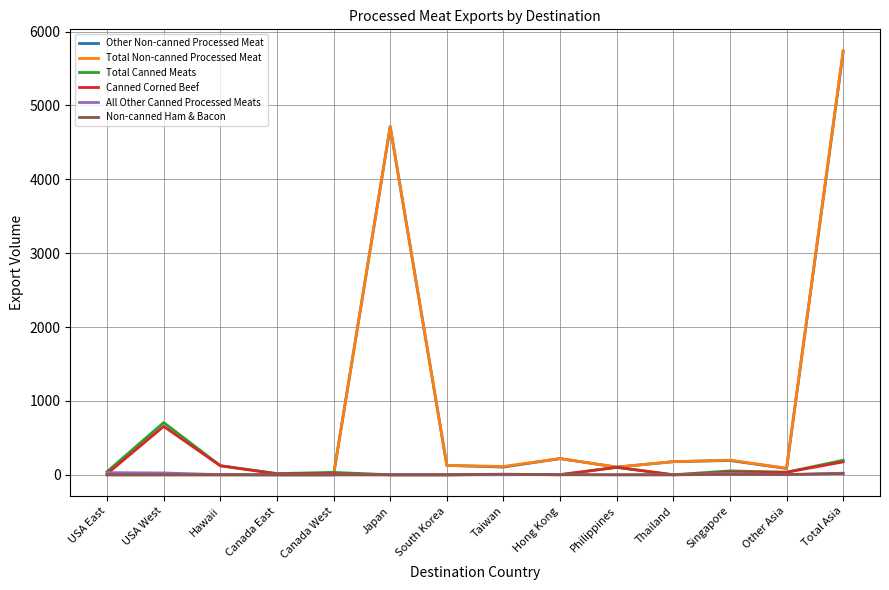

Count the number of data series in this chart.

6